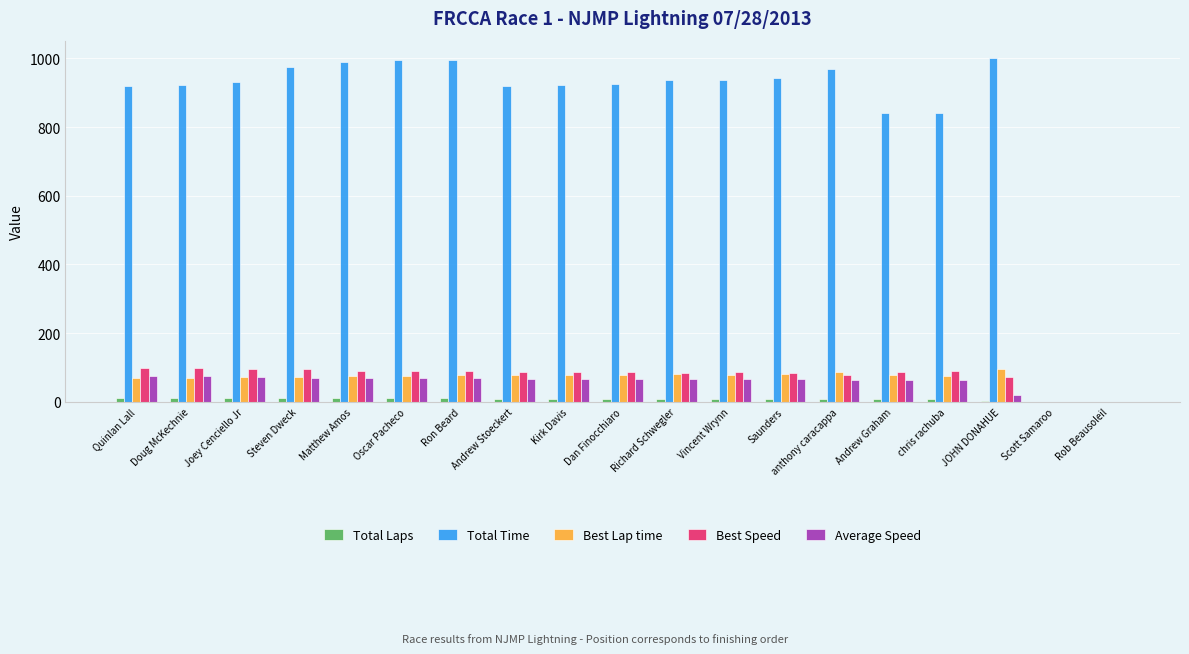

What is the maximum value for Best Speed?

98.5